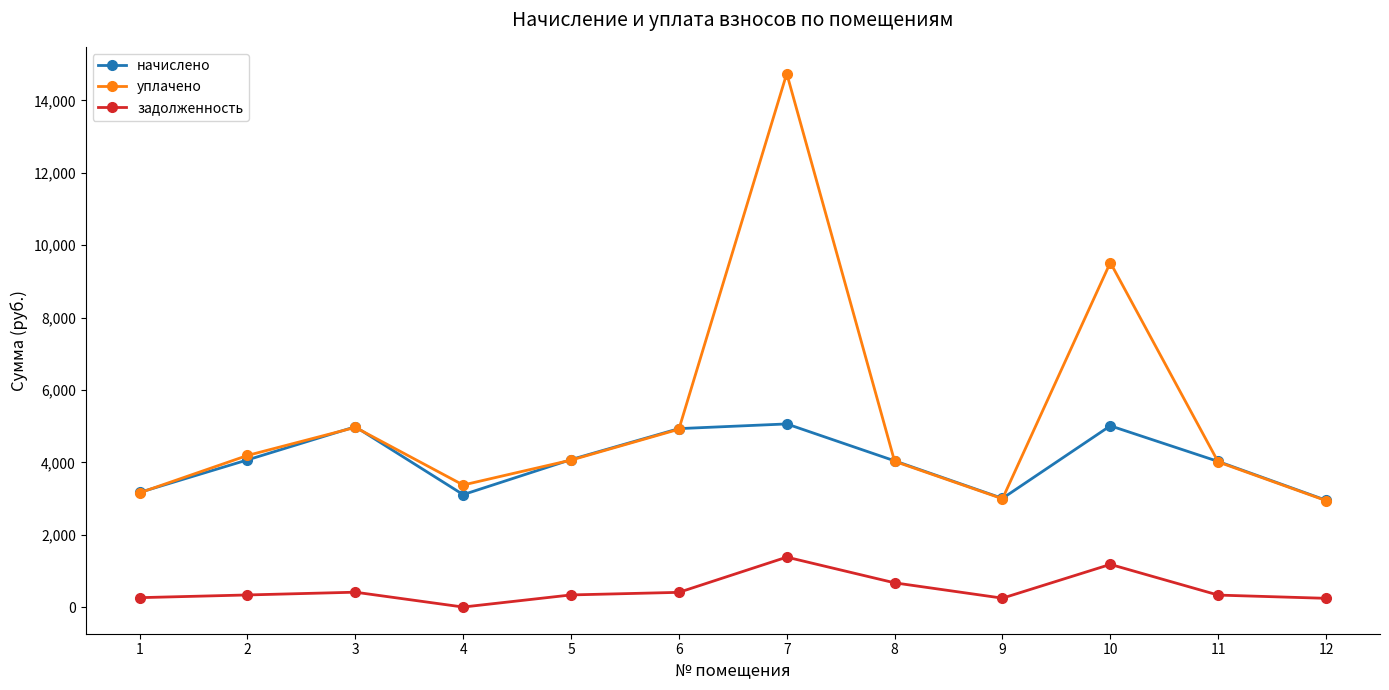

The value of уплачено at 10 is 9520.6. True or false?

True